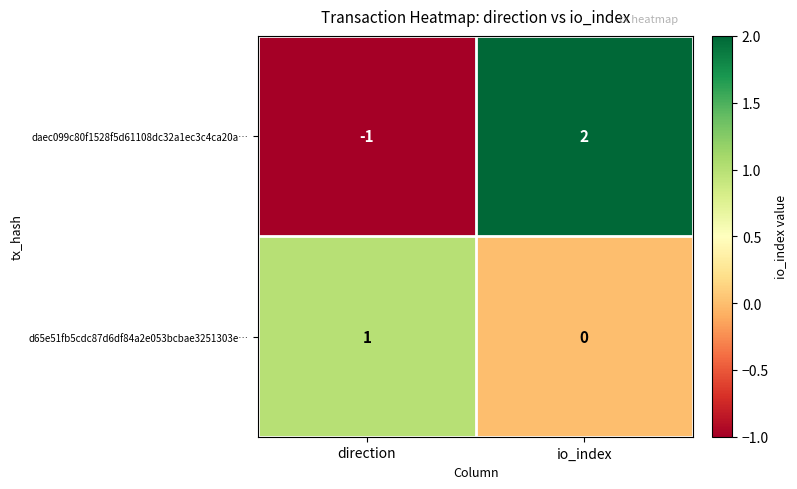

What is the difference between the maximum and minimum values in the daec099c80f1528f5d61108dc32a1ec3c4ca20a… series?

3